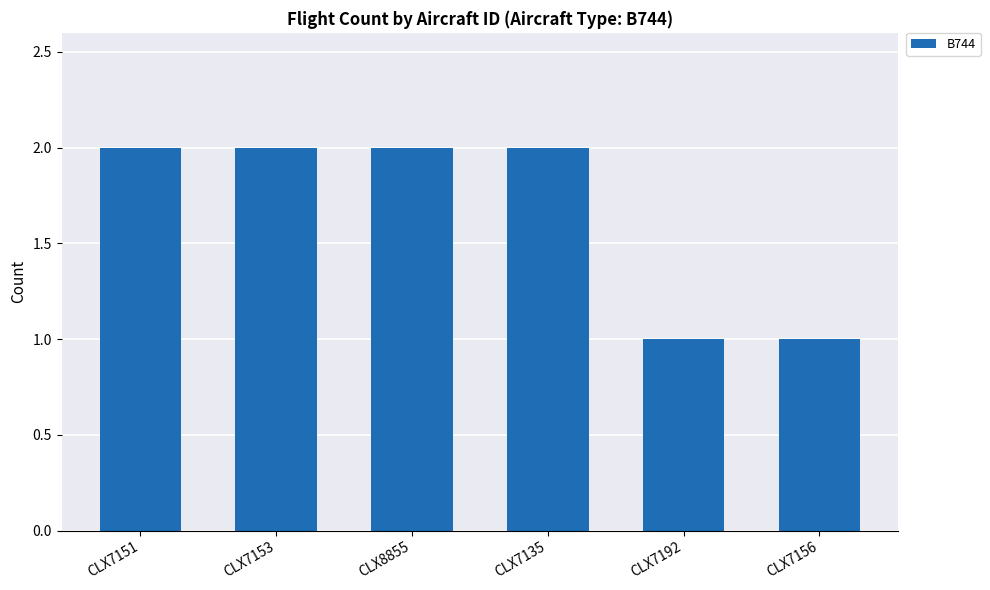

True or false: the data shows 2 at CLX8855.

True